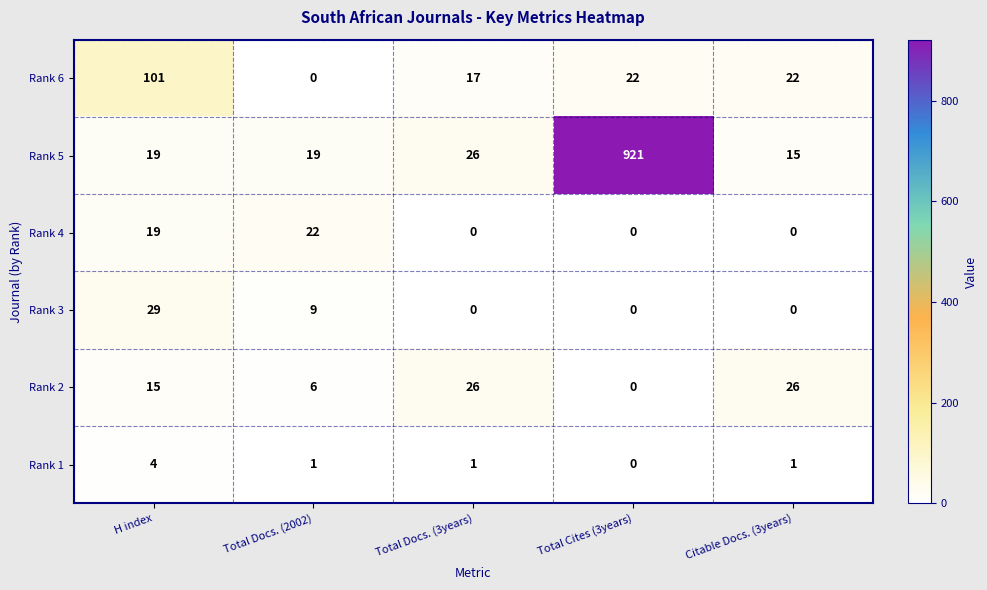

Is the value of Rank 6 at Total Docs. (2002) greater than the value of Rank 5 at Citable Docs. (3years)?

No